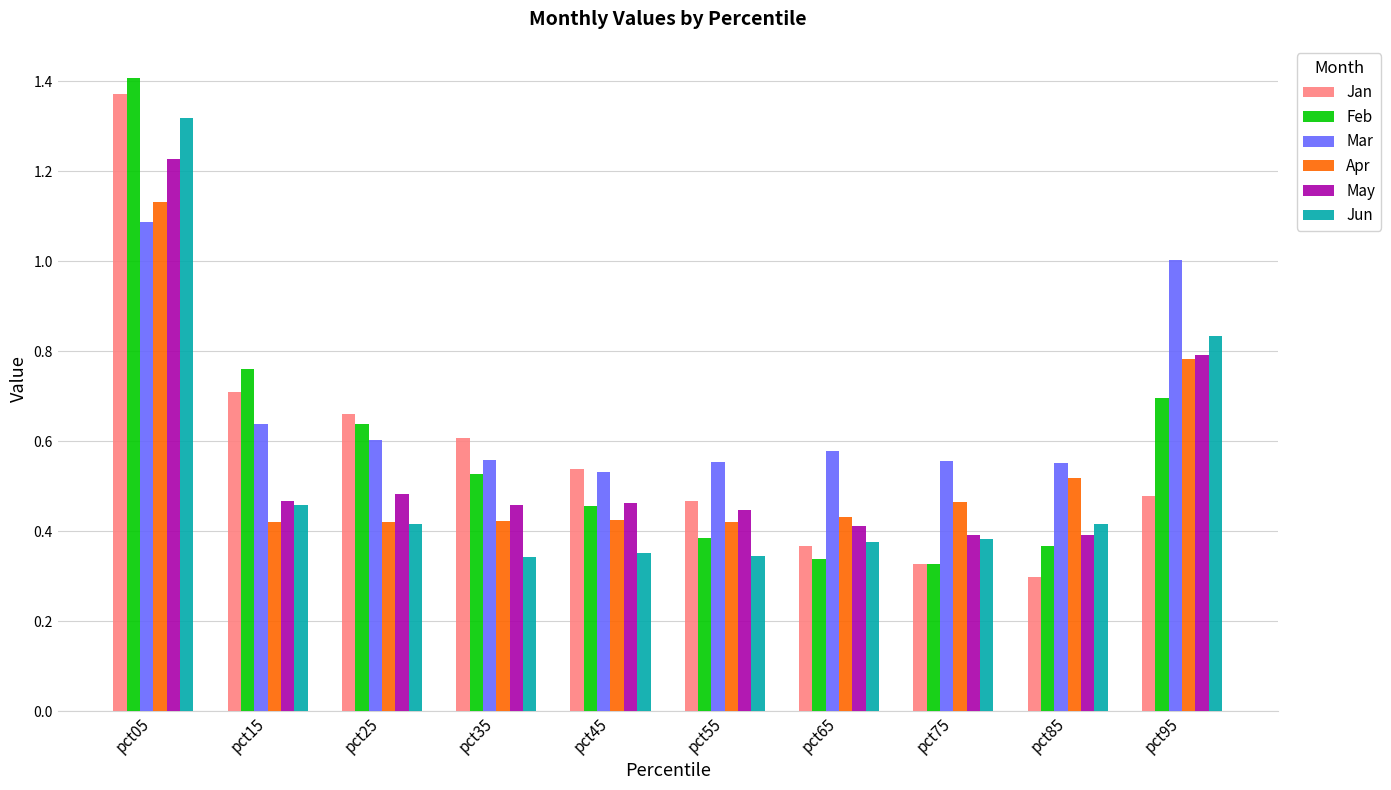

Where is Mar nearest to the value 0?

pct45